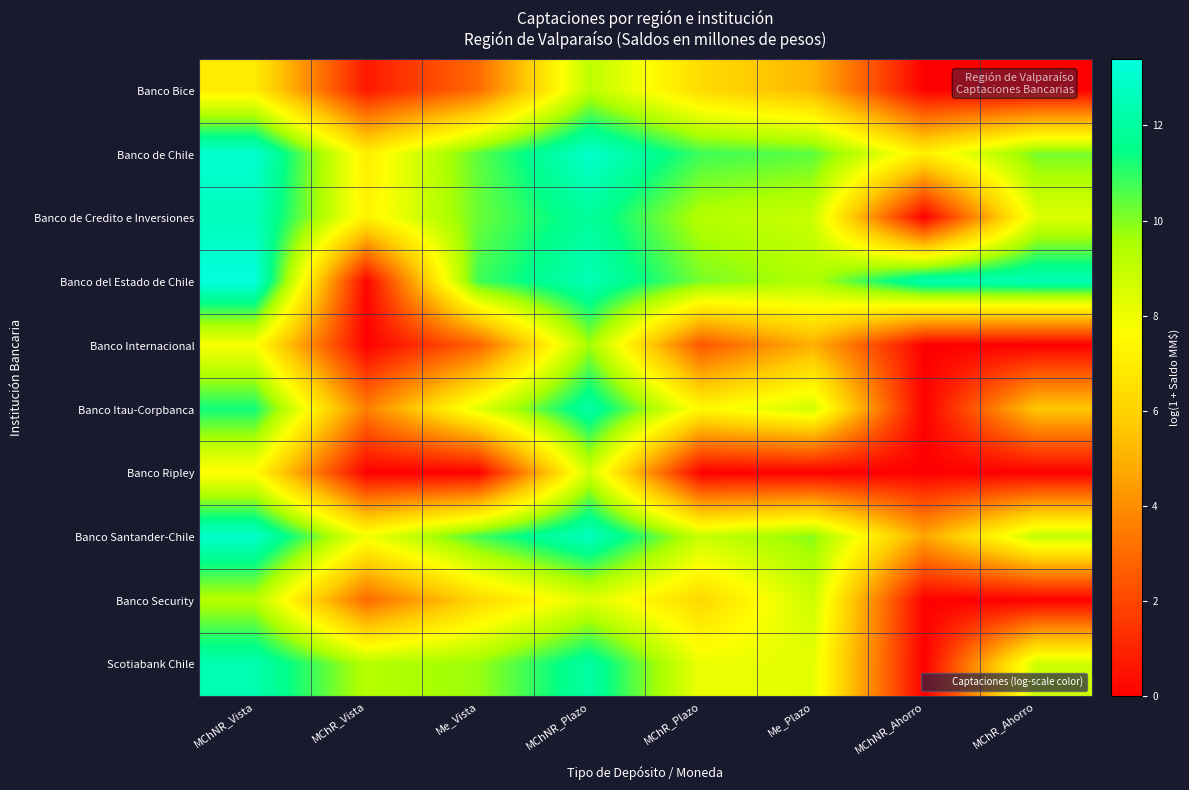

Which has a higher value, MChR_Vista or Me_Vista?

Me_Vista